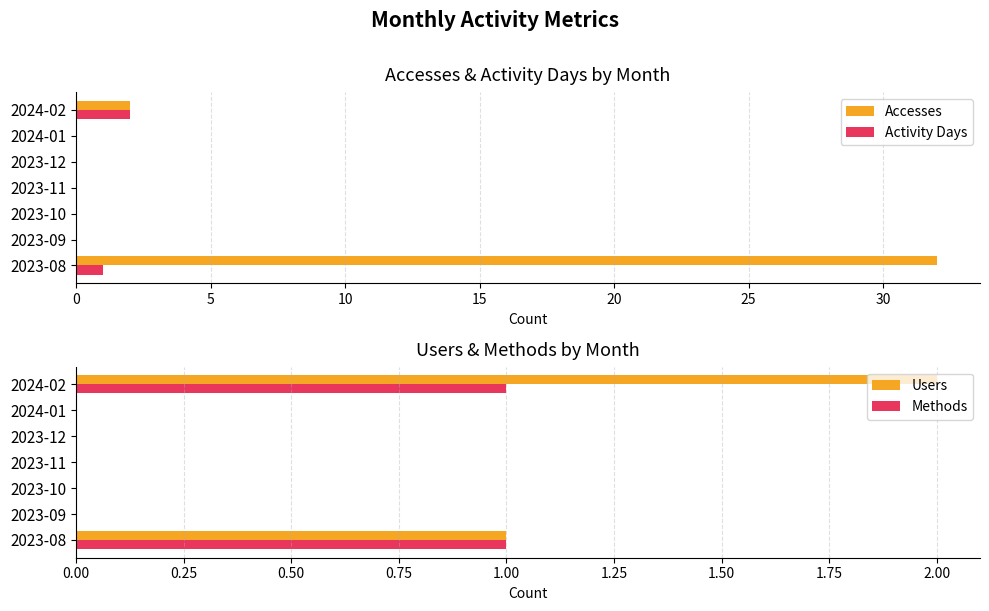

Reading left to right, transcribe all the data shown in this chart.

Accesses: 0=32	5=0	10=0	15=0	20=0	25=0	30=2
Activity Days: 0=1	5=0	10=0	15=0	20=0	25=0	30=2
Users: 0=1	5=0	10=0	15=0	20=0	25=0	30=2
Methods: 0=1	5=0	10=0	15=0	20=0	25=0	30=1